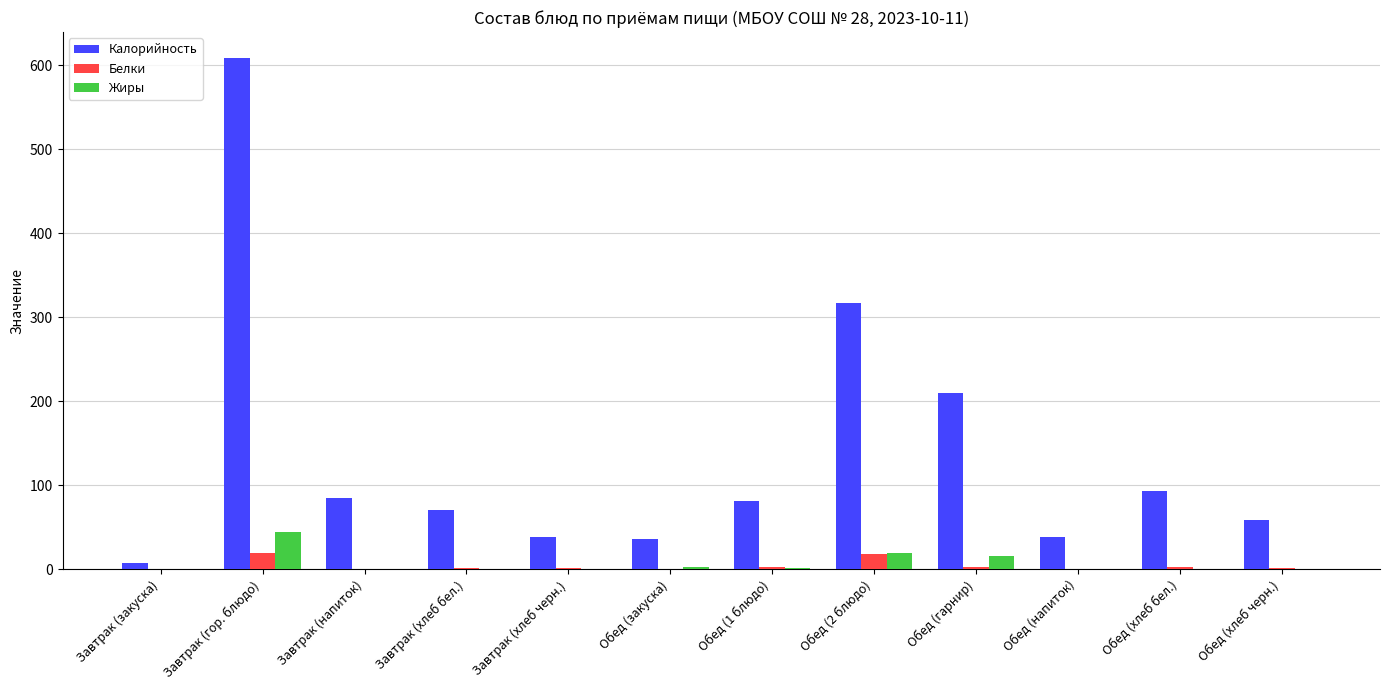

Between Завтрак (хлеб черн.) and Обед (хлеб бел.), which series saw the biggest shift?

Калорийность